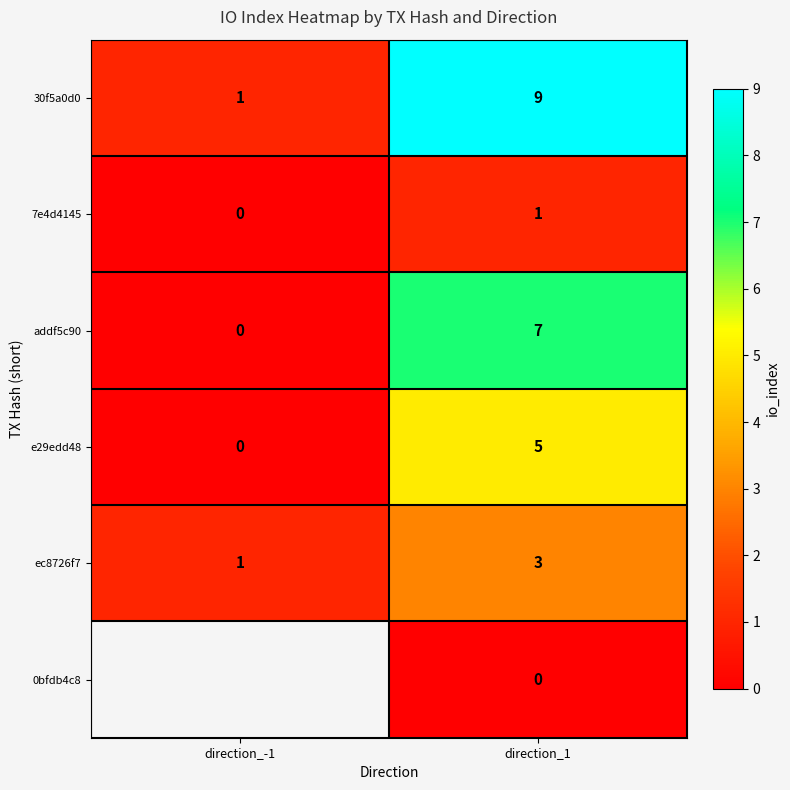

At how many categories does at least one series exceed 3?

1